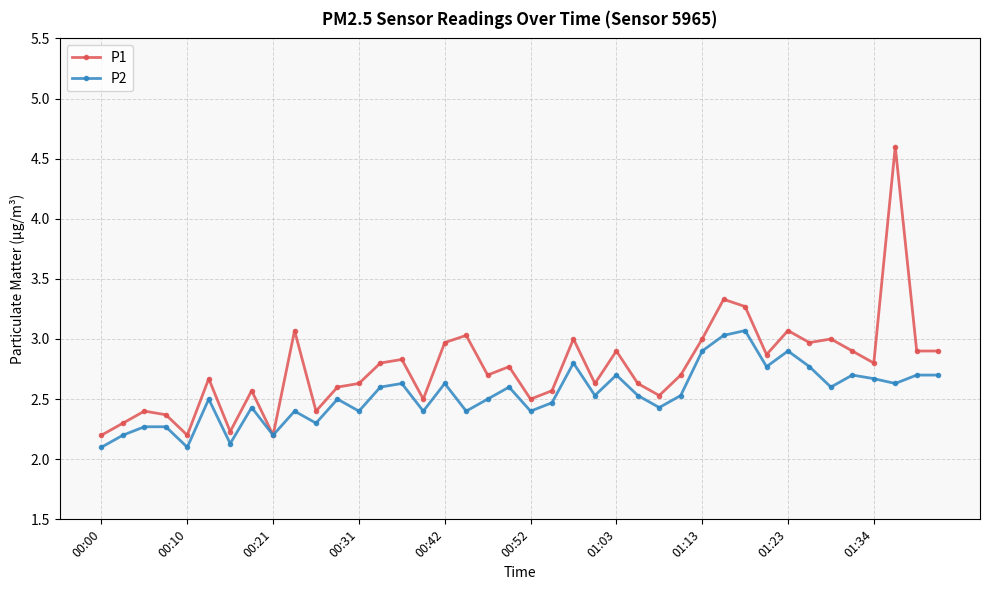

In P1, how many points are higher than both neighbors (excluding endpoints)?

13